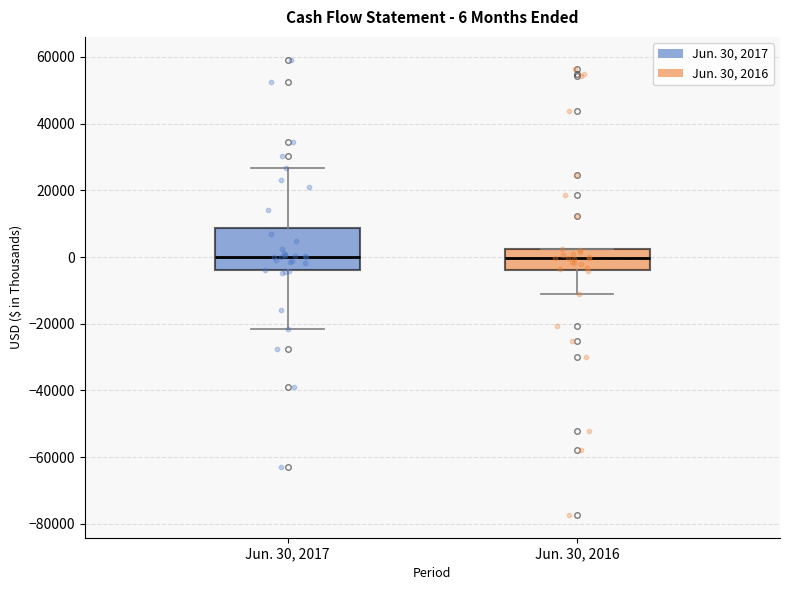

Comparing the boxes themselves (not the whiskers), which one is the tallest?

Jun. 30, 2017